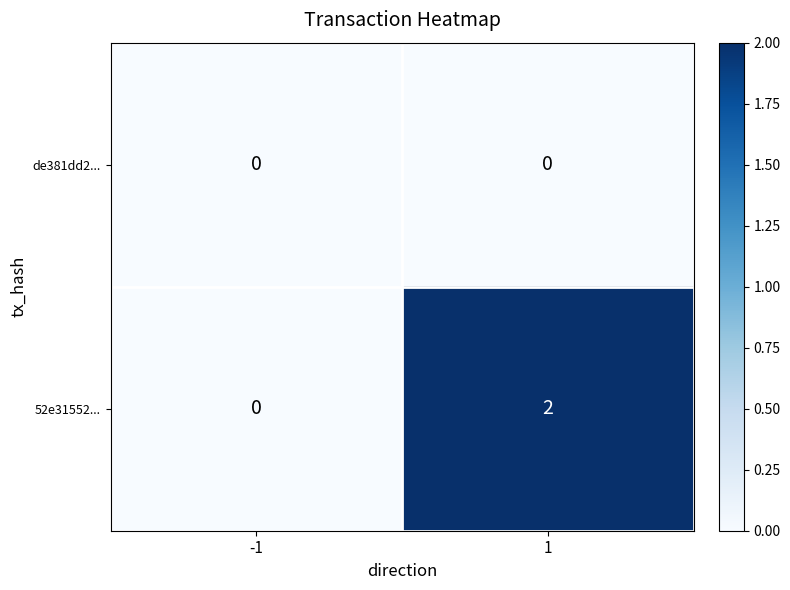

Which label corresponds to the largest value in the chart?

1